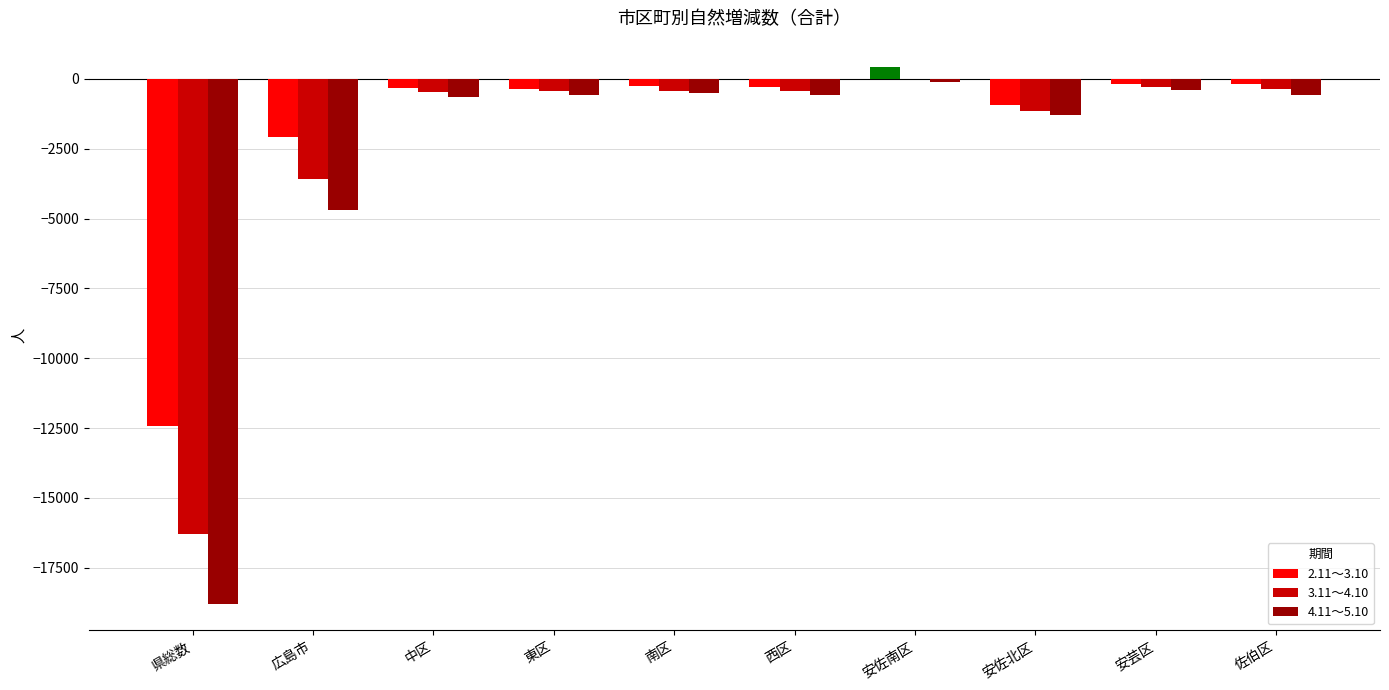

What is the sum of all 2.11～3.10 values?

-16569